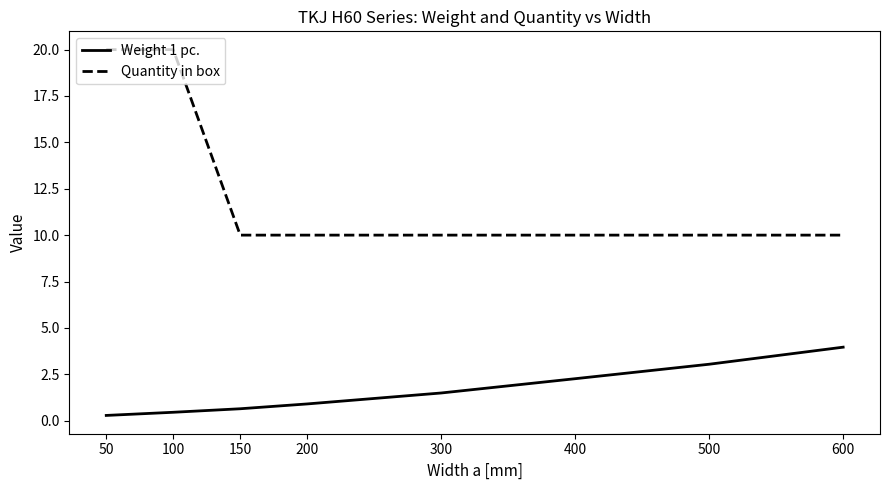

Is the value of Quantity in box at 50 greater than the value of Weight 1 pc. at 150?

Yes